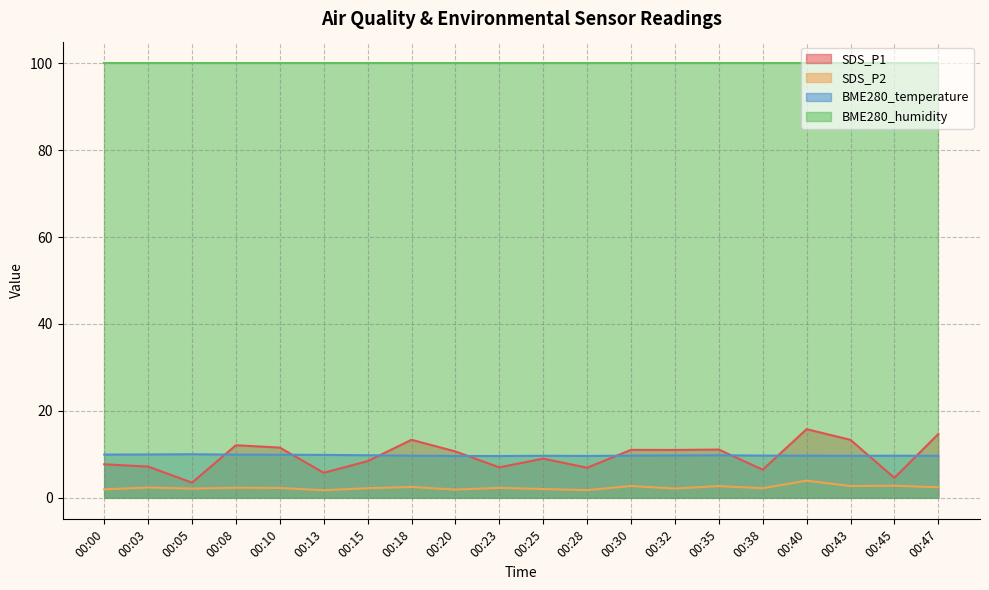

Which series has the widest spread of values?

SDS_P1